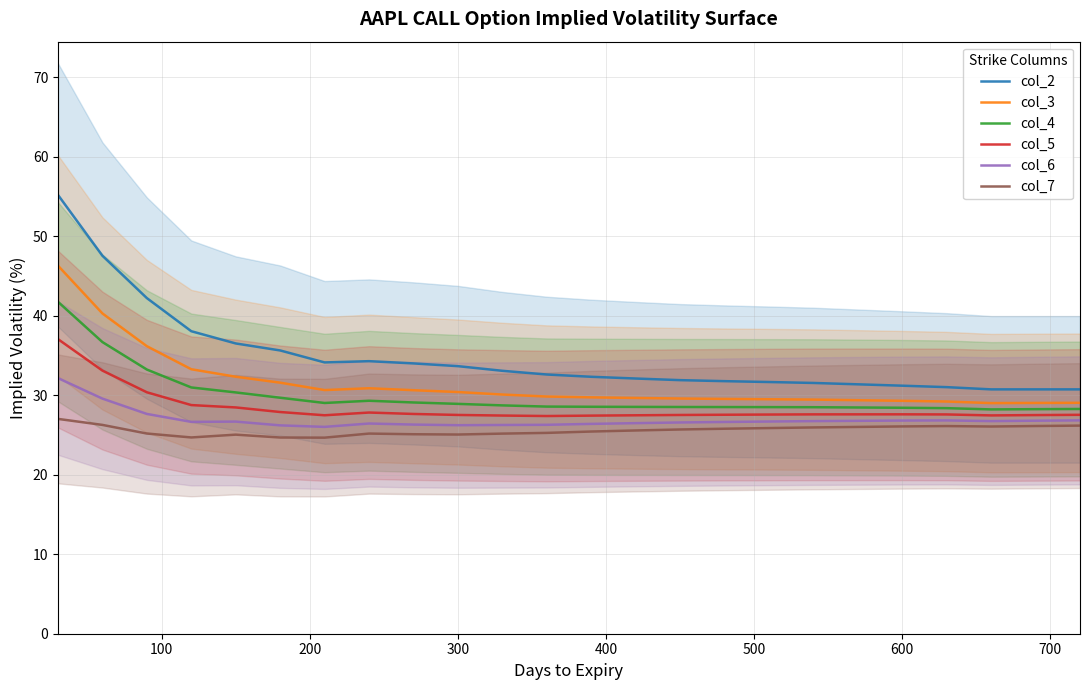

In col_3, how many points are higher than both neighbors (excluding endpoints)?

1